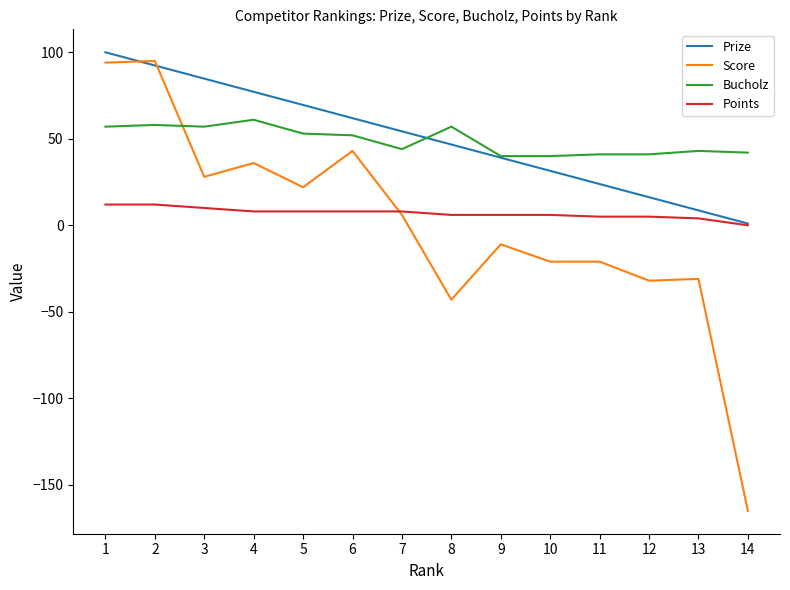

Does the chart display data point markers on the line(s)?

No